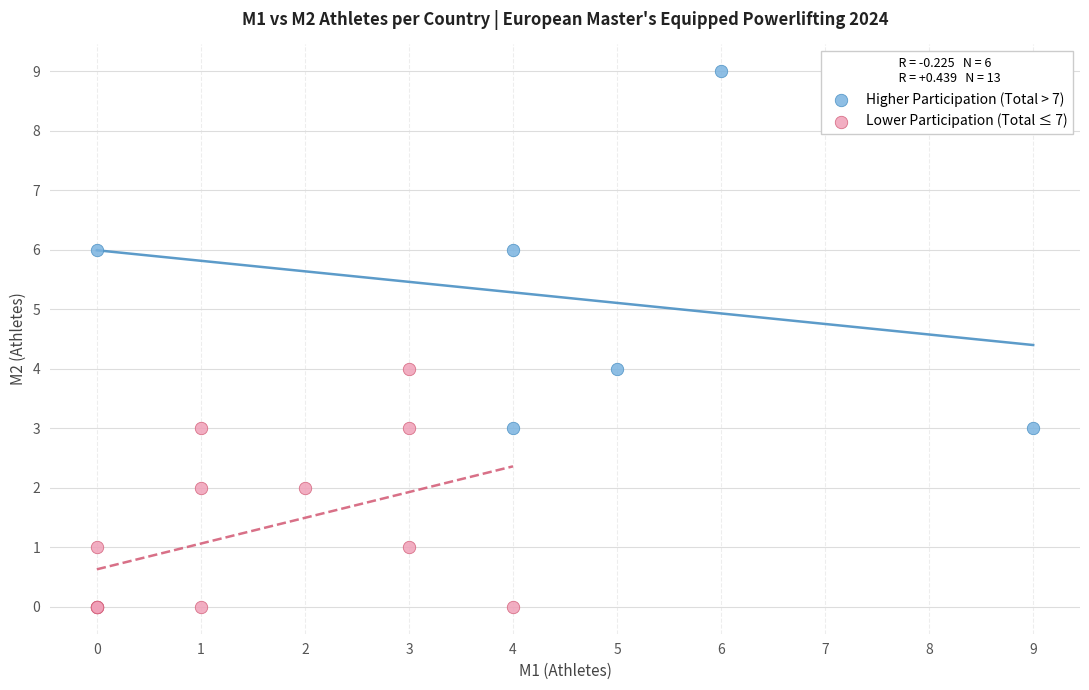

Which series has the largest Y range (max minus min)?

Higher Participation (Total > 7)